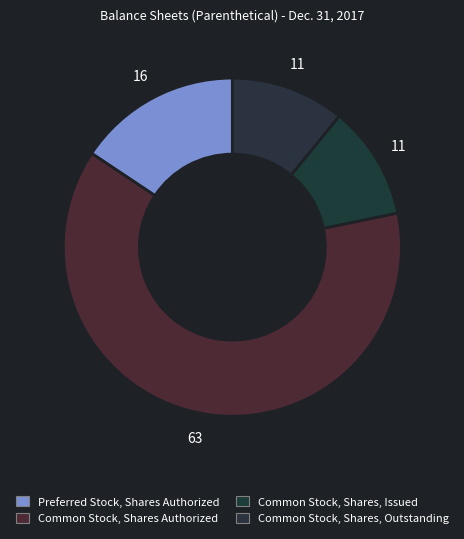

Combined, what portion of the pie is Common Stock, Shares Authorized and Common Stock, Shares, Issued?

73.5%